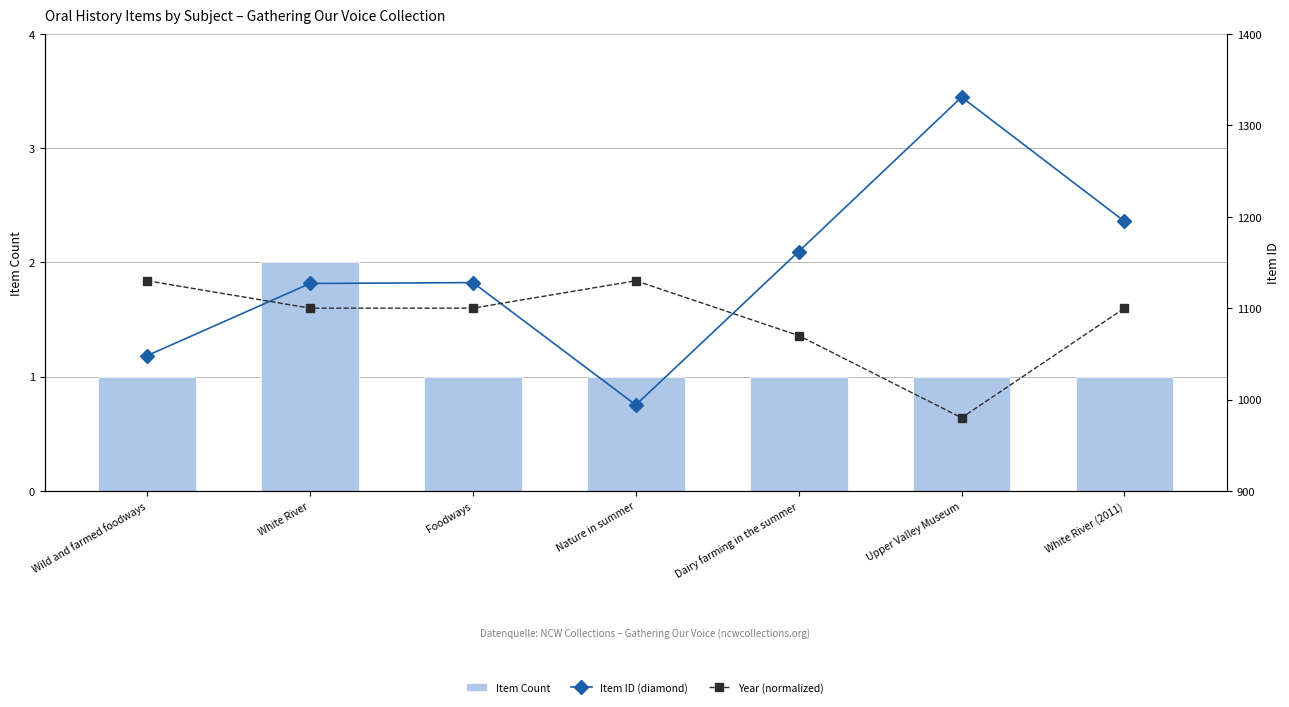

True or false: Item ID (diamond) has a value of 1127 at White River.

True